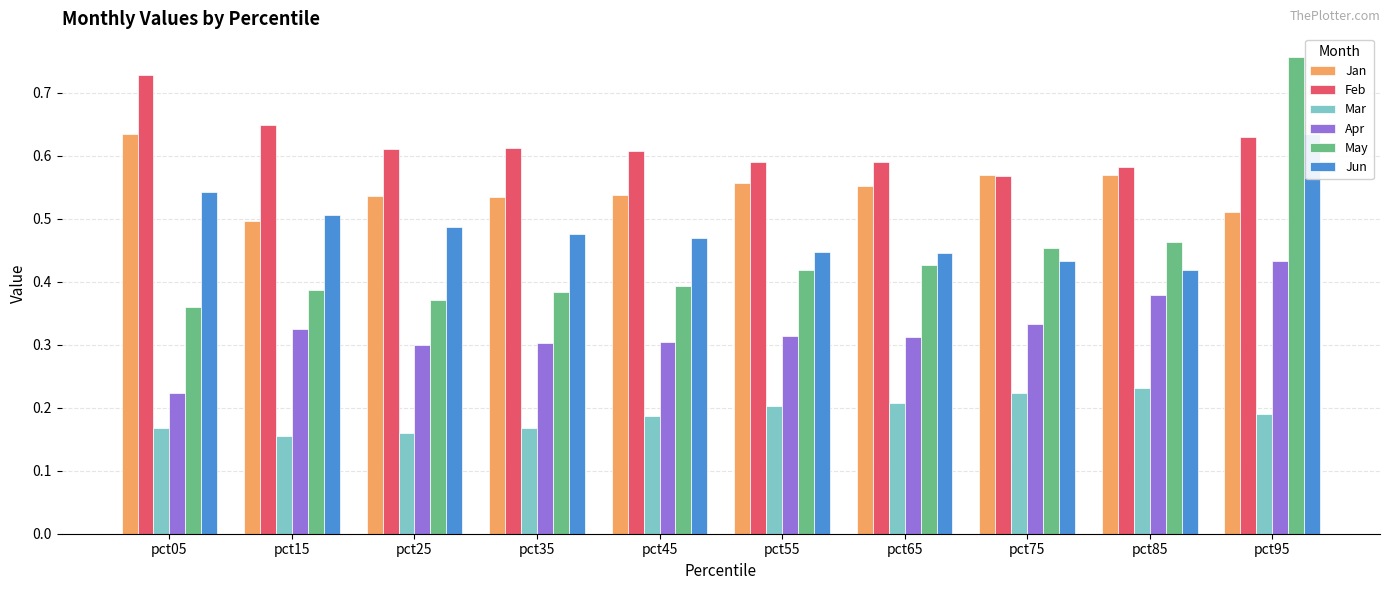

Which series has the largest total across all categories?

Feb